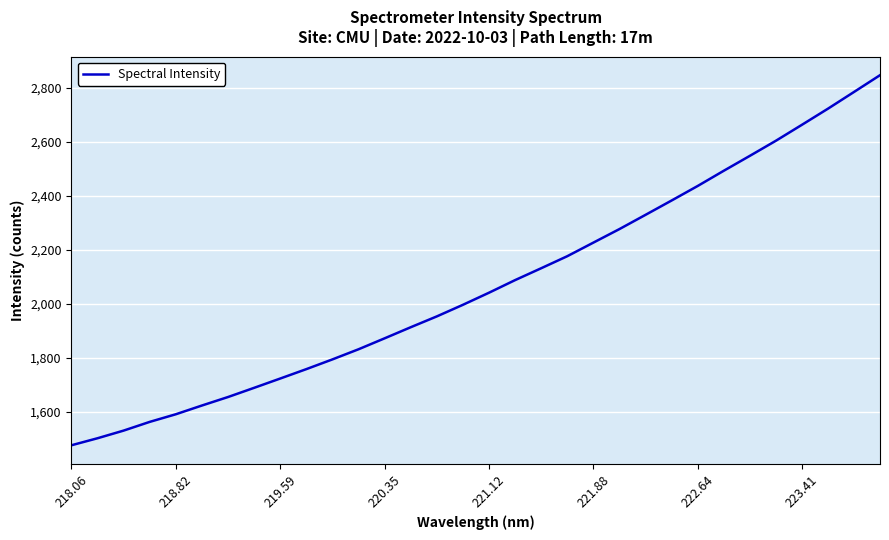

What is the difference between the maximum and minimum values?

1369.8